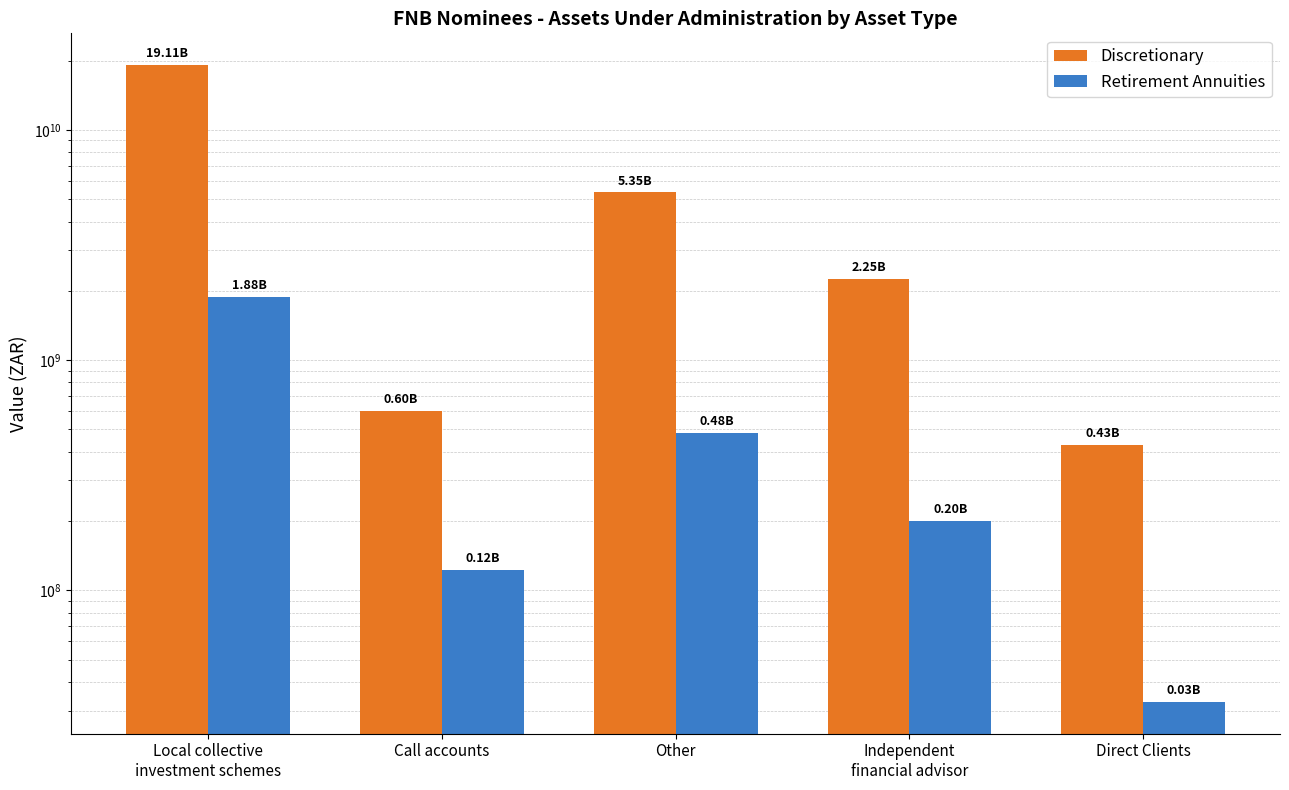

Which category has the highest value in the Discretionary series?

Local collective
investment schemes